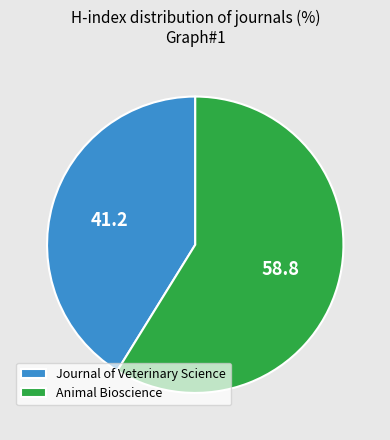

Is the sum of Journal of Veterinary Science and Animal Bioscience greater than half?

Yes